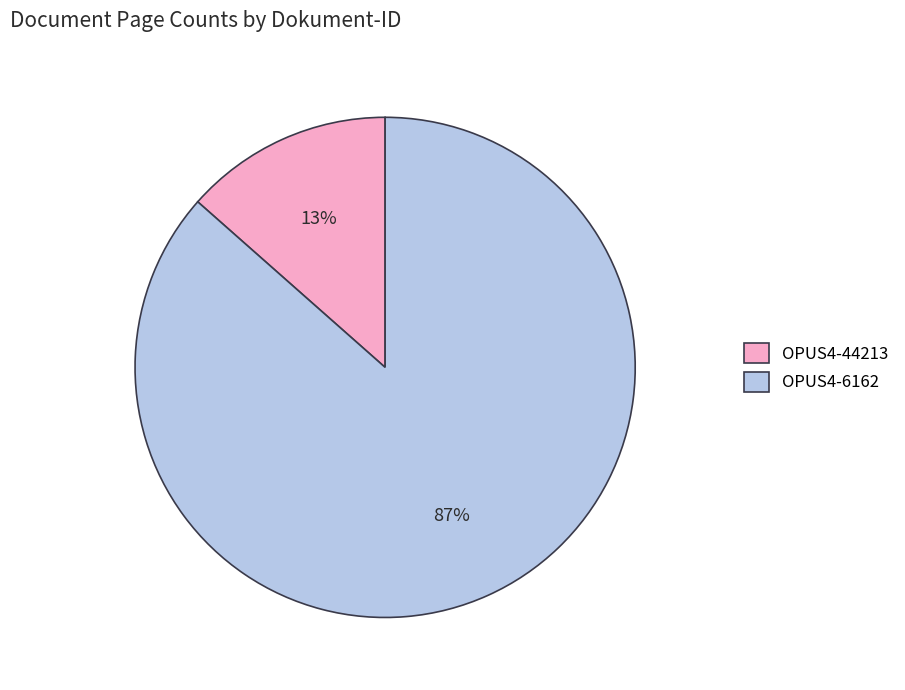

To the nearest percent, what is the combined percentage of OPUS4-6162 and OPUS4-44213?

100%